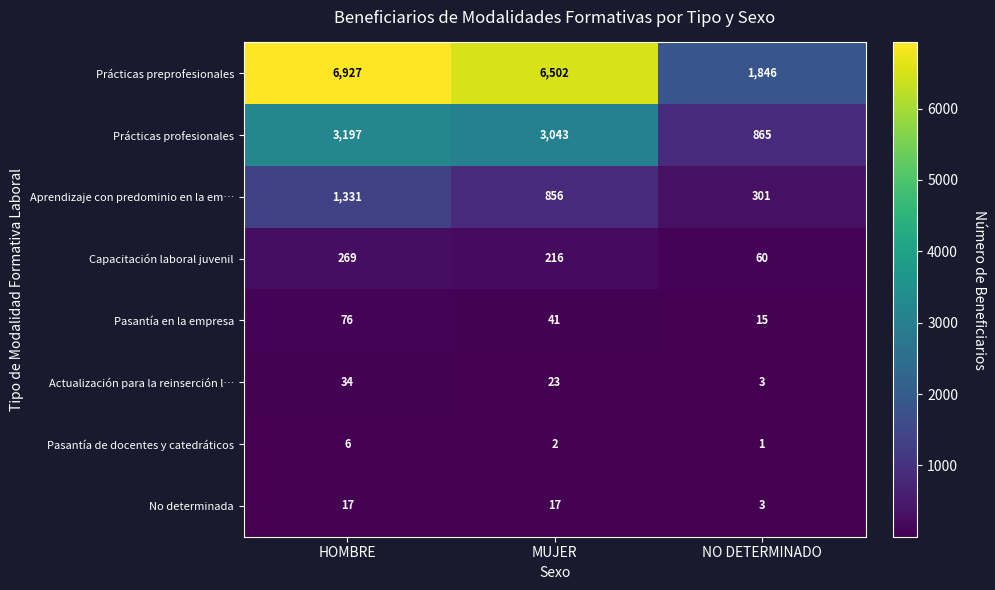

At how many categories does at least one series exceed 6056?

2